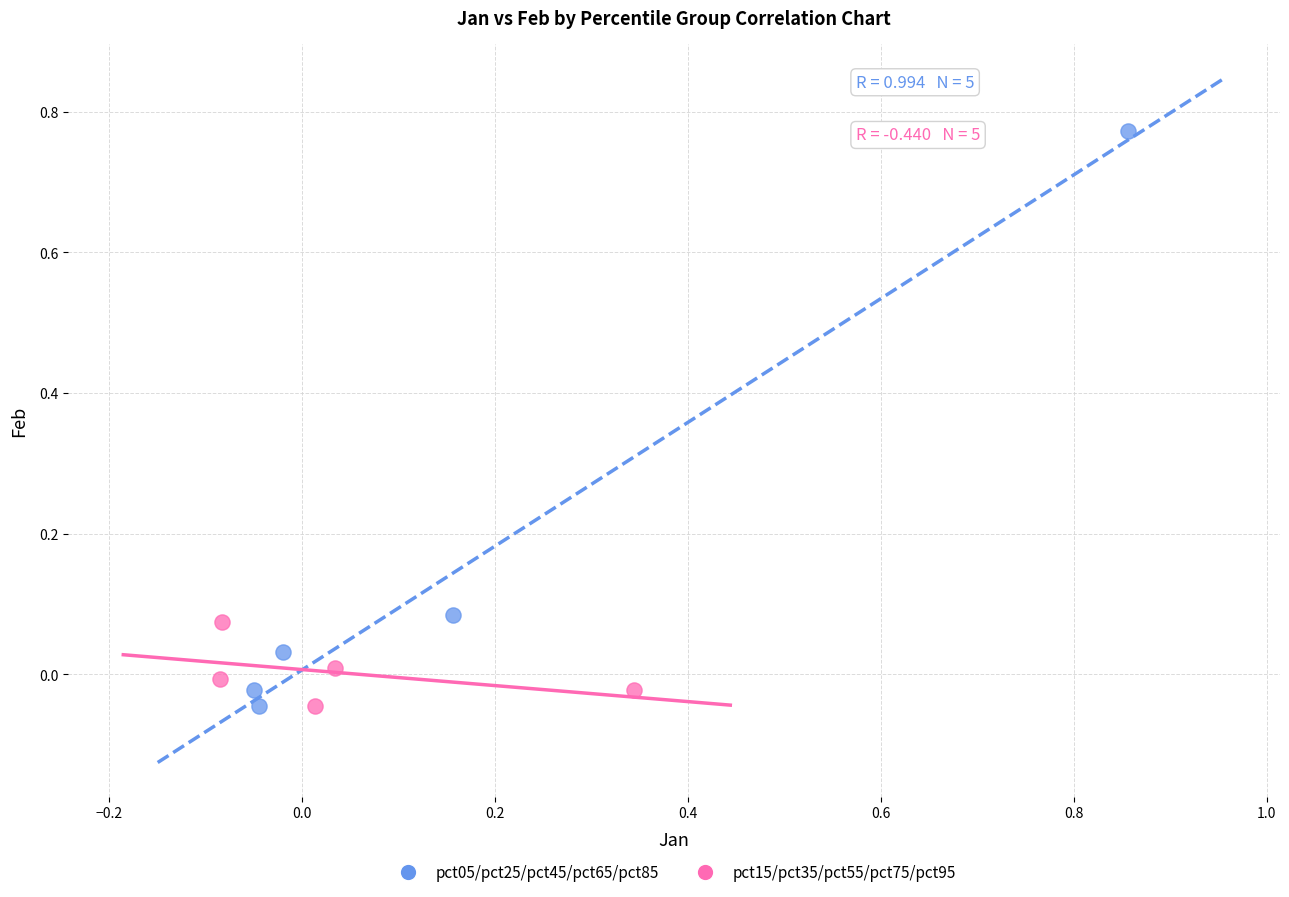

Which series has the largest Y range (max minus min)?

pct05/pct25/pct45/pct65/pct85